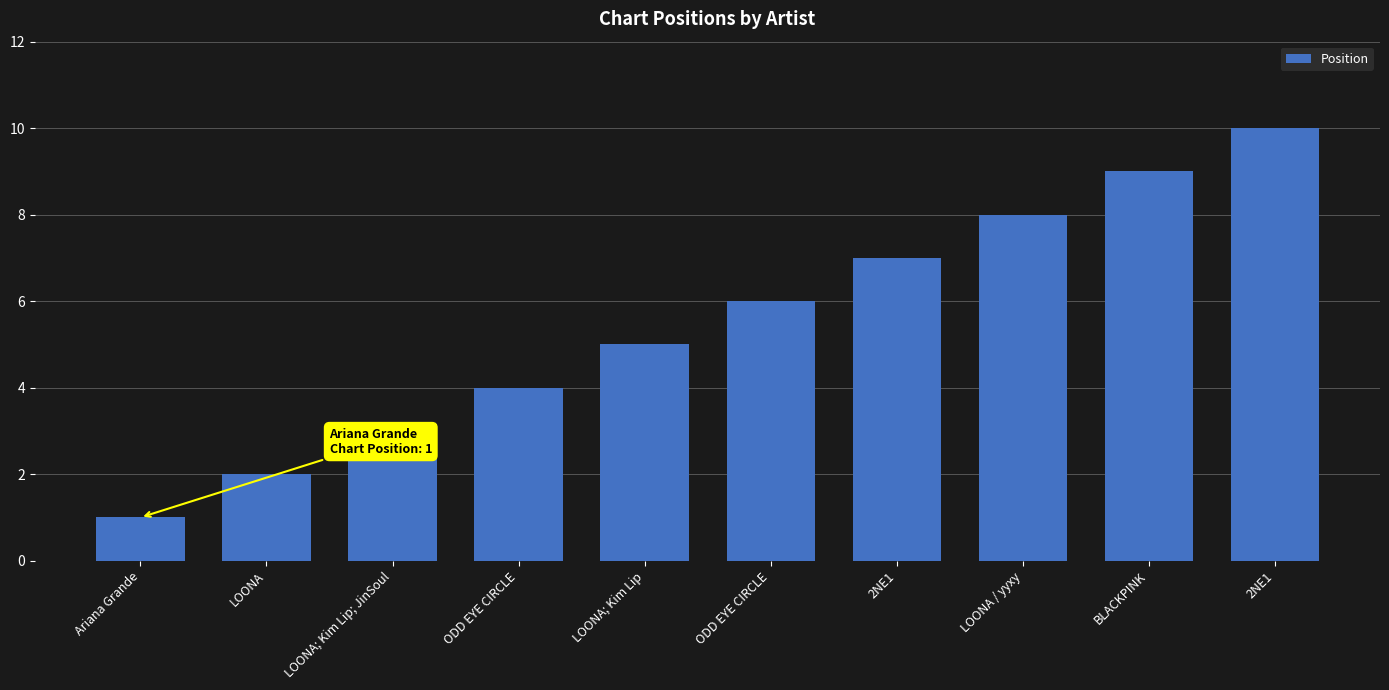

How many values are between 3 and 8?

6